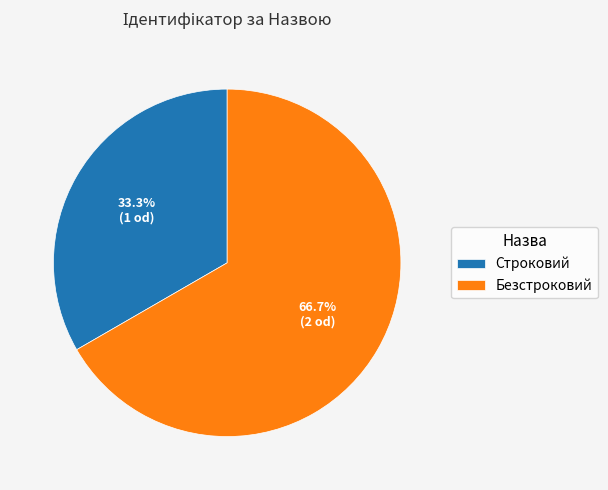

What is the largest slice in the pie chart?

Безстроковий